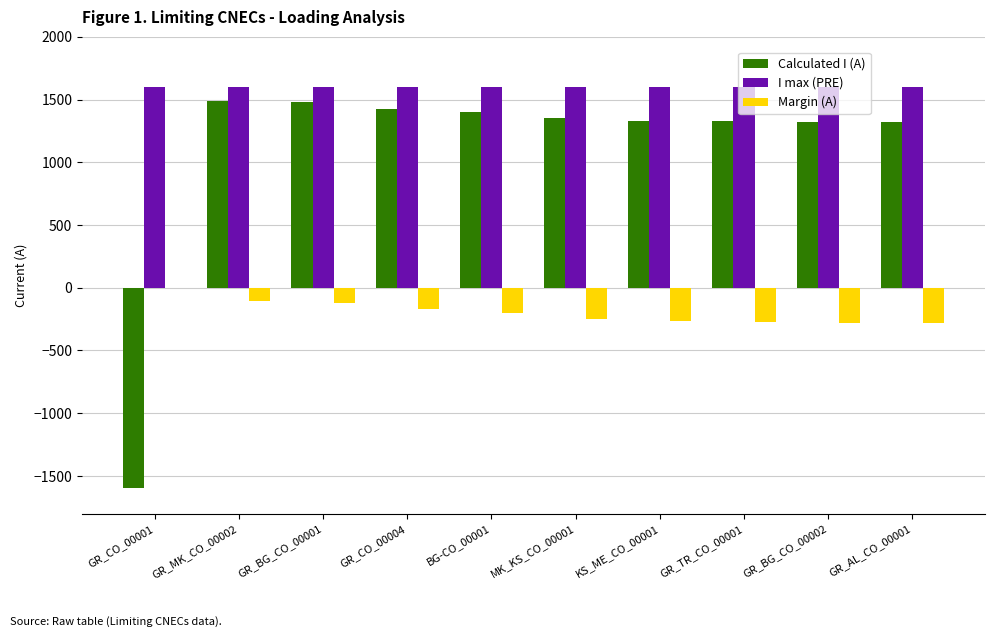

Which series has the widest spread of values?

Calculated I (A)